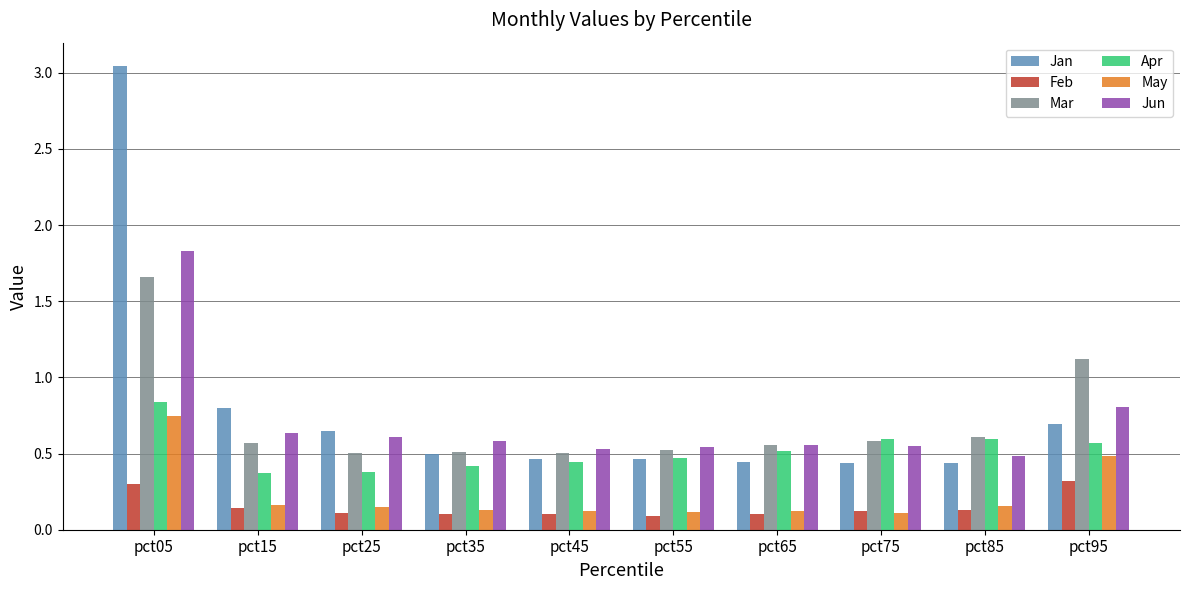

At how many categories does at least one series exceed 2?

1